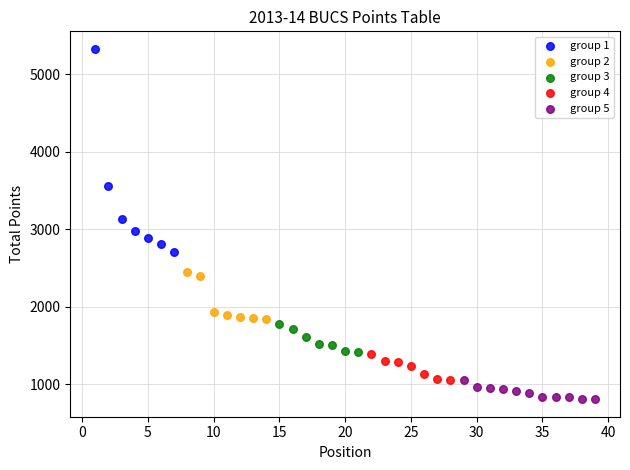

What are all the series names shown in the legend?

group 1, group 2, group 3, group 4, group 5